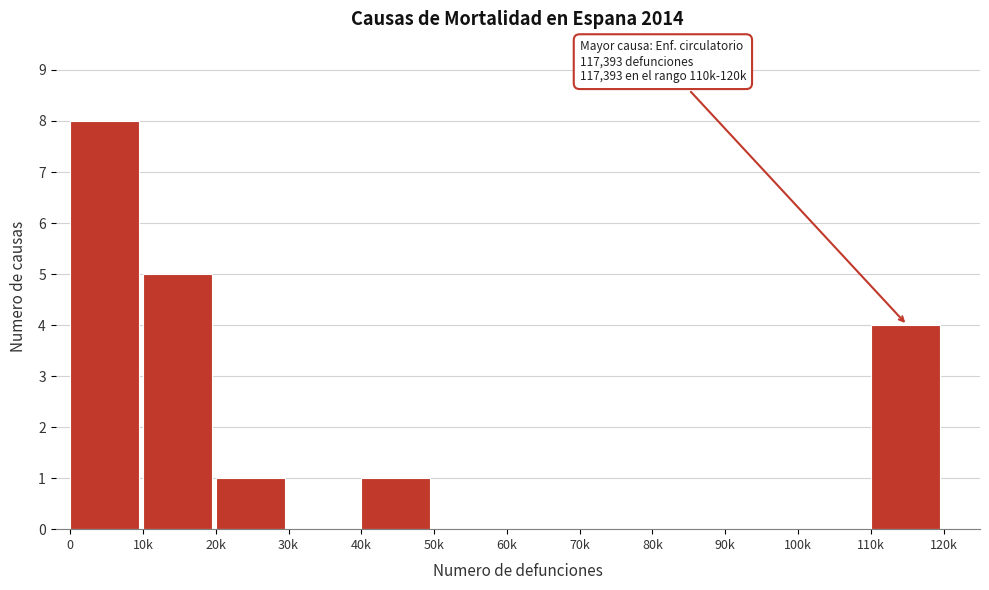

Reading right to left, what are all the values shown in this chart?

110k=4	100k=0	90k=0	80k=0	70k=0	60k=0	50k=0	40k=1	30k=0	20k=1	10k=5	0=8